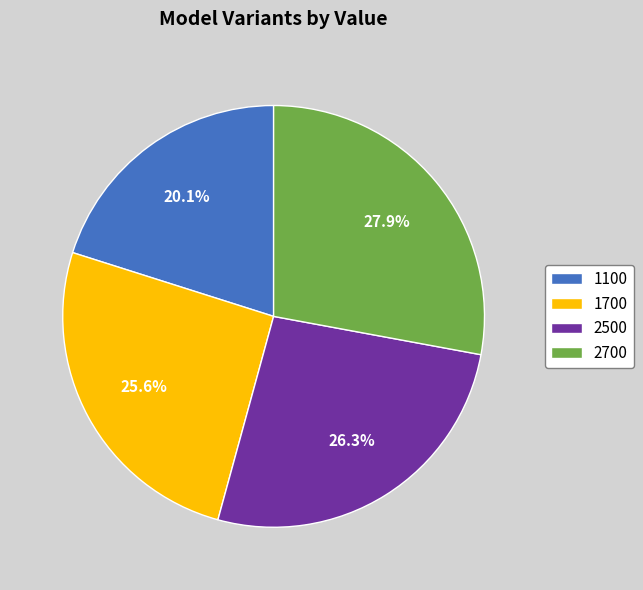

How many segments does this pie chart have?

4